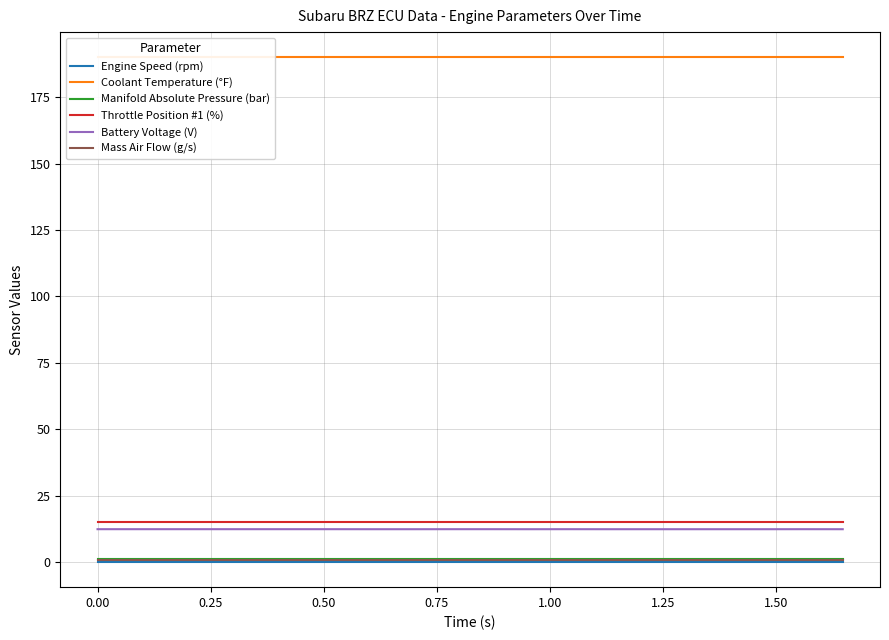

True or false: Coolant Temperature (°F) has more than 1 points higher than both neighbors.

False